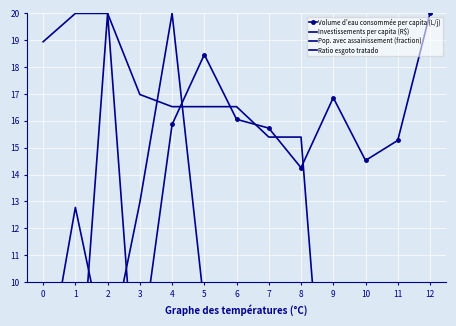

Which series ends up on top after the final intersection of Pop. avec assainissement (fraction) and Investissements per capita (R$)?

Investissements per capita (R$)